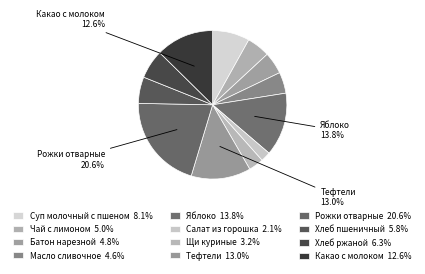

What is the largest slice in the pie chart?

Рожки отварные